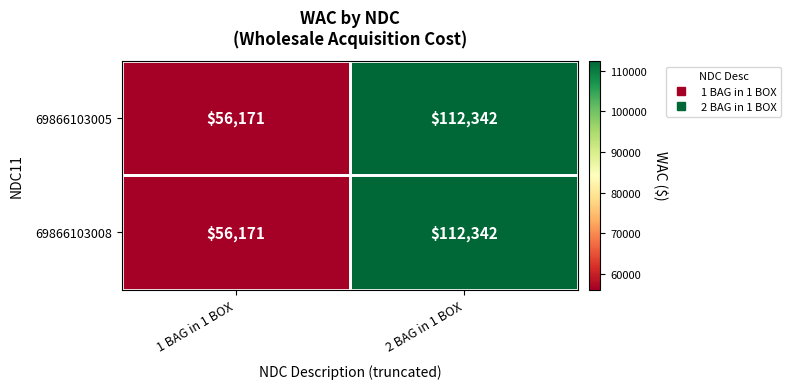

What is the minimum value shown in the chart?

56171